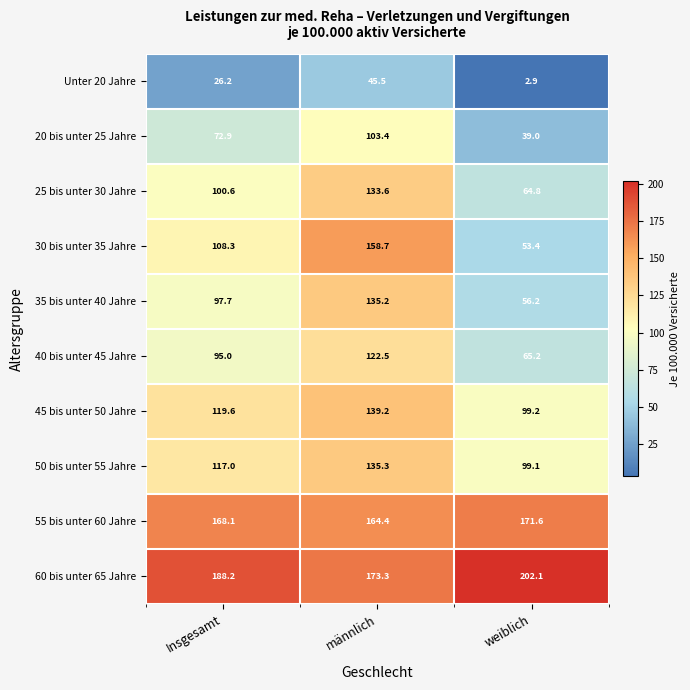

Reading left to right, list all the values displayed in this chart.

Unter 20 Jahre: 26.2	45.5	2.9
20 bis unter 25 Jahre: 72.9	103.4	39.0
25 bis unter 30 Jahre: 100.6	133.6	64.8
30 bis unter 35 Jahre: 108.3	158.7	53.4
35 bis unter 40 Jahre: 97.7	135.2	56.2
40 bis unter 45 Jahre: 95.0	122.5	65.2
45 bis unter 50 Jahre: 119.6	139.2	99.2
50 bis unter 55 Jahre: 117.0	135.3	99.1
55 bis unter 60 Jahre: 168.1	164.4	171.6
60 bis unter 65 Jahre: 188.2	173.3	202.1